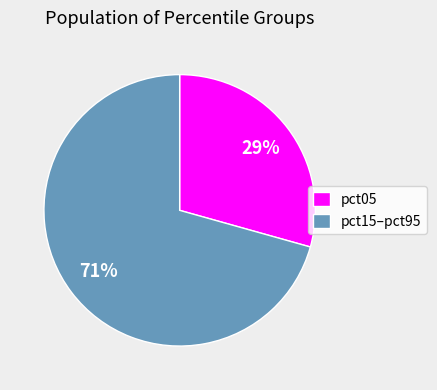

Between pct05 and pct15–pct95, which is larger?

pct15–pct95